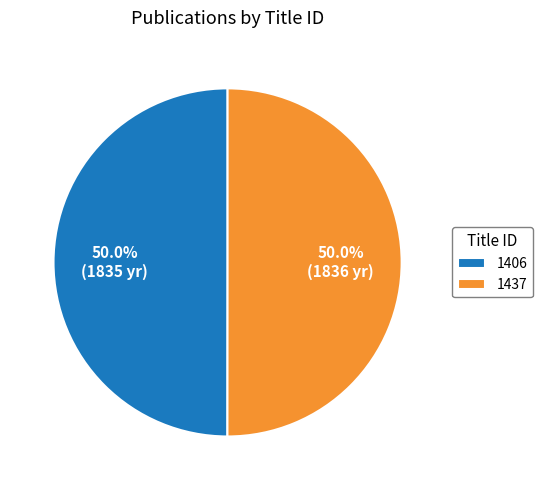

To the nearest percent, what portion does 1437 represent?

50%